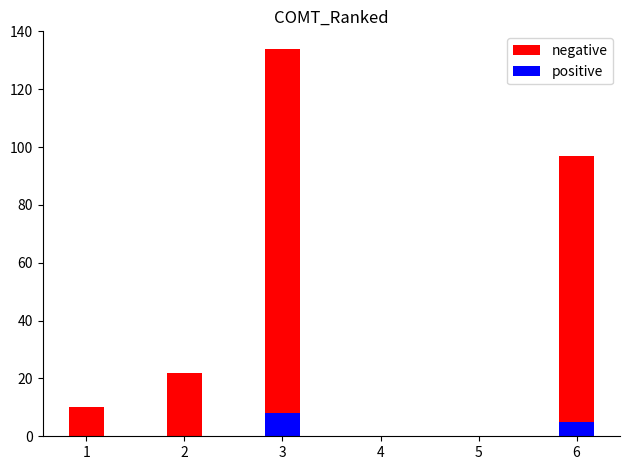

What is the sum of all negative values?

263